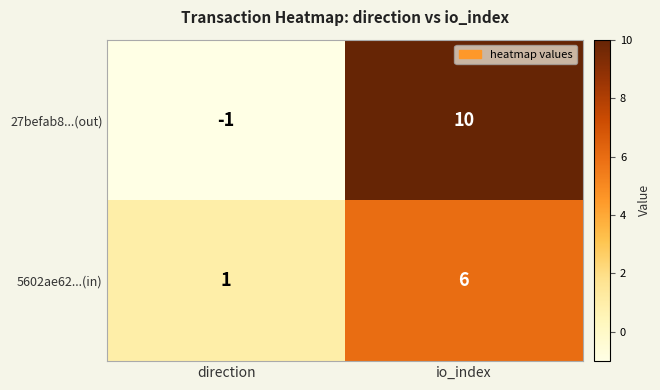

How many data points in 5602ae62...(in) are less than 6?

1